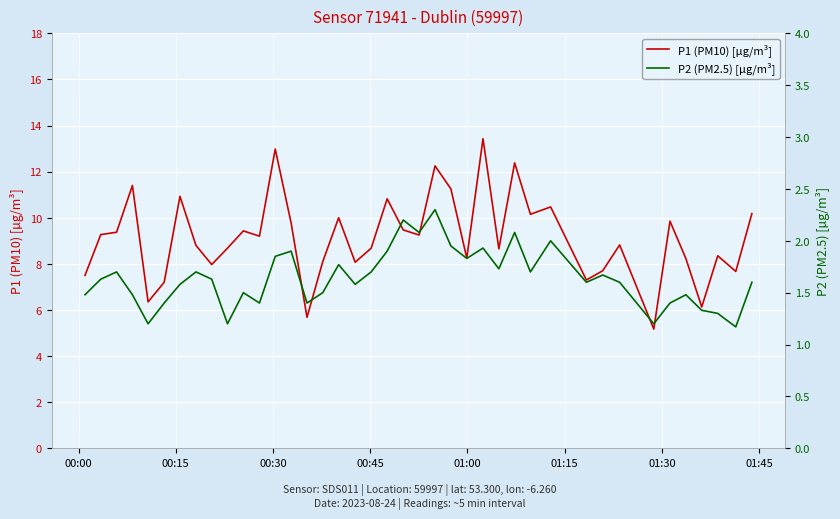

What is the maximum value shown in the chart?

13.4